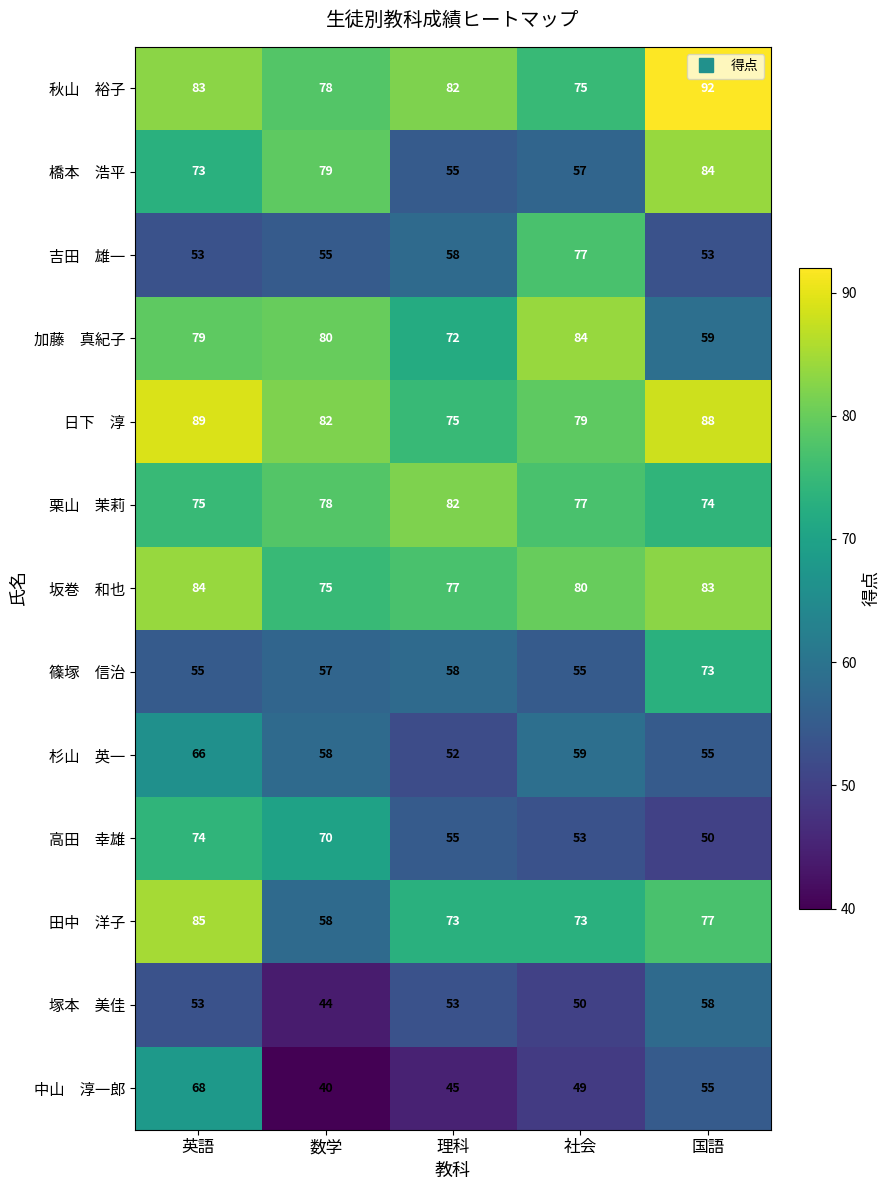

Which label corresponds to the smallest value in the chart?

数学